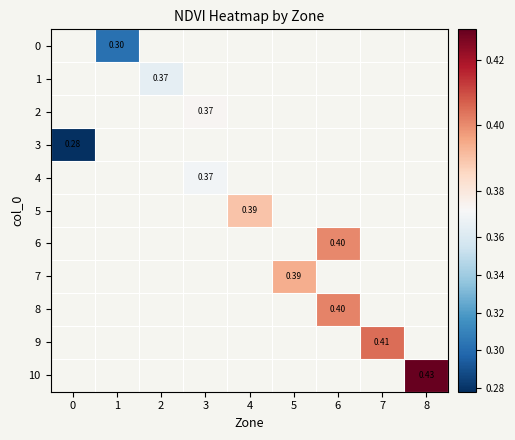

Which series has the widest spread of values?

3